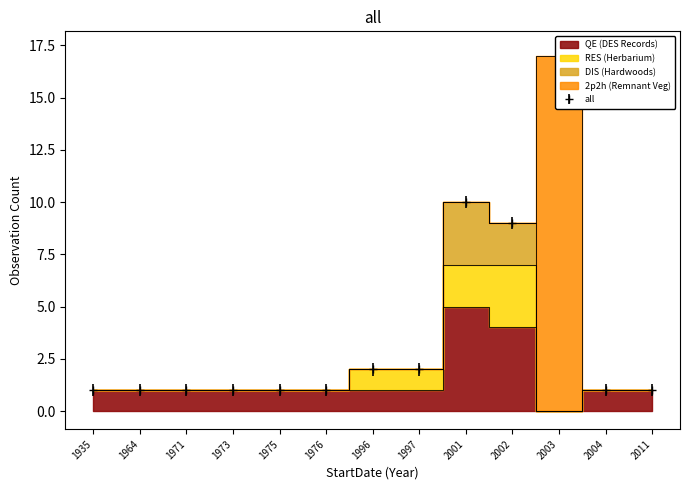

Which series has the largest range (max minus min)?

2p2h (Remnant Veg)